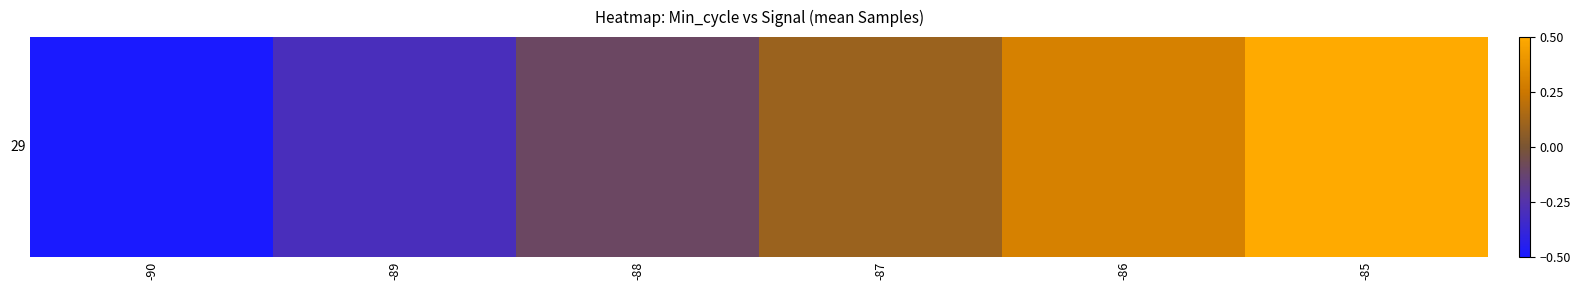

Rank the categories by value from highest to lowest.

-85, -86, -87, -88, -89, -90